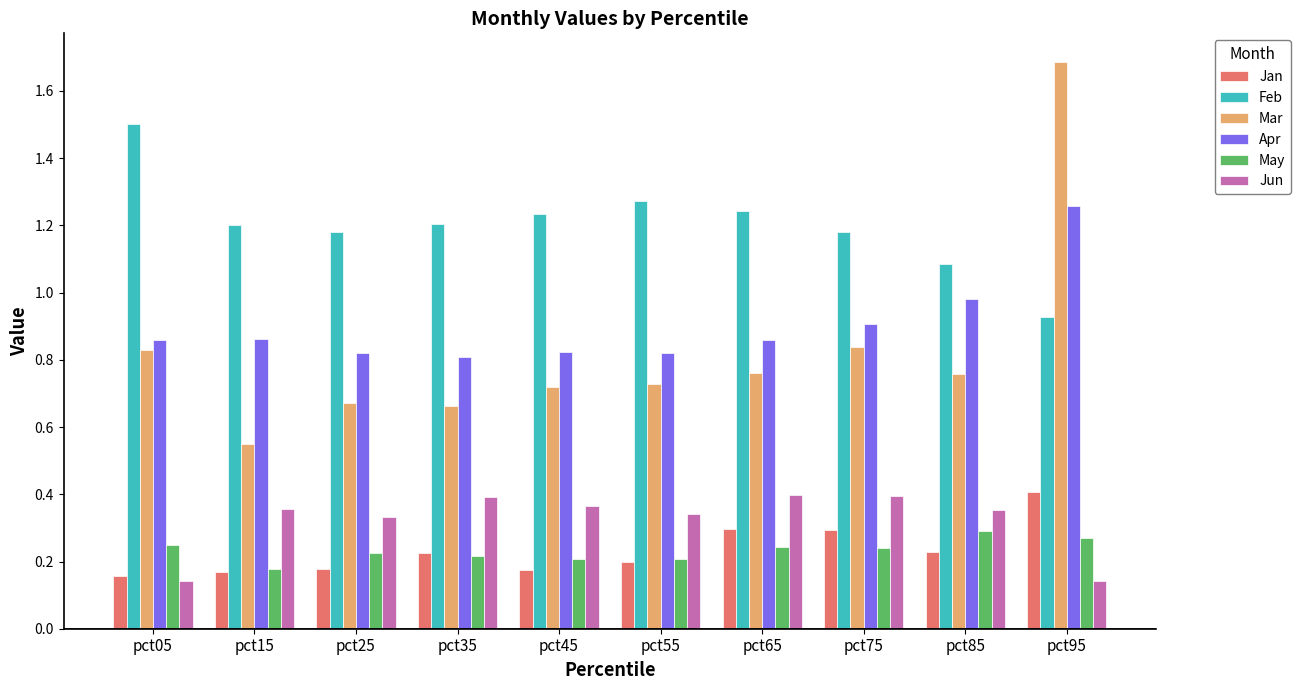

How many Mar values are between 0 and 1?

9